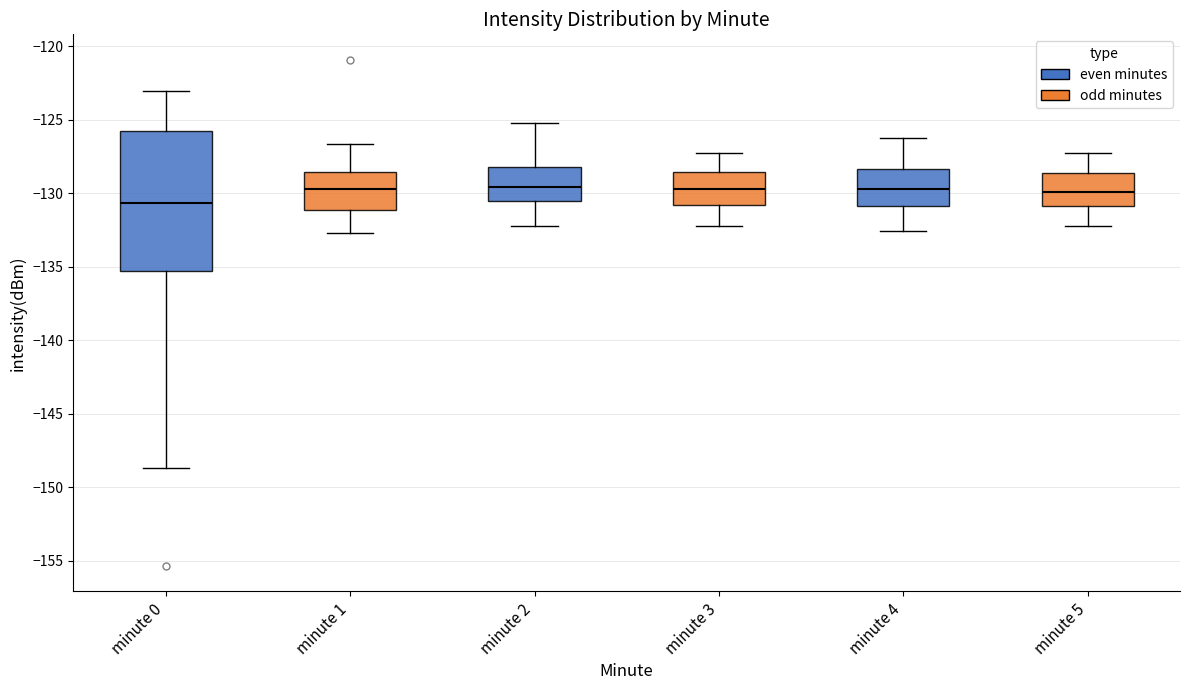

Reading left to right, transcribe this box plot: for each box, give where its median line is, the range the box spans, and where its two whiskers end, as read against the y-axis. The values are not printed on the chart, so give them approximately, as read against the axis.

minute 0: median -130.5, box -135.5 to -126.0, whiskers -148.5 to -123.0
minute 1: median -129.5, box -131.0 to -128.5, whiskers -132.5 to -126.5
minute 2: median -129.5, box -130.5 to -128.0, whiskers -132.0 to -125.0
minute 3: median -129.5, box -131.0 to -128.5, whiskers -132.0 to -127.0
minute 4: median -129.5, box -131.0 to -128.5, whiskers -132.5 to -126.0
minute 5: median -130.0, box -131.0 to -128.5, whiskers -132.0 to -127.0